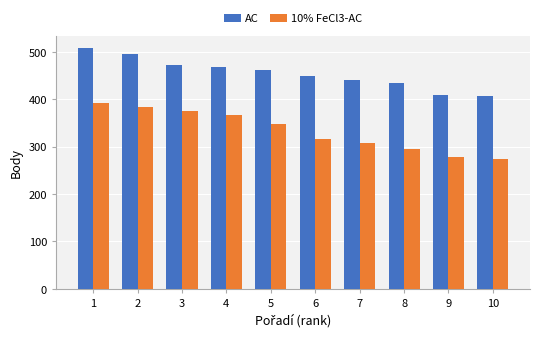

Is the value of AC at 10 greater than the value of 10% FeCl3-AC at 10?

Yes